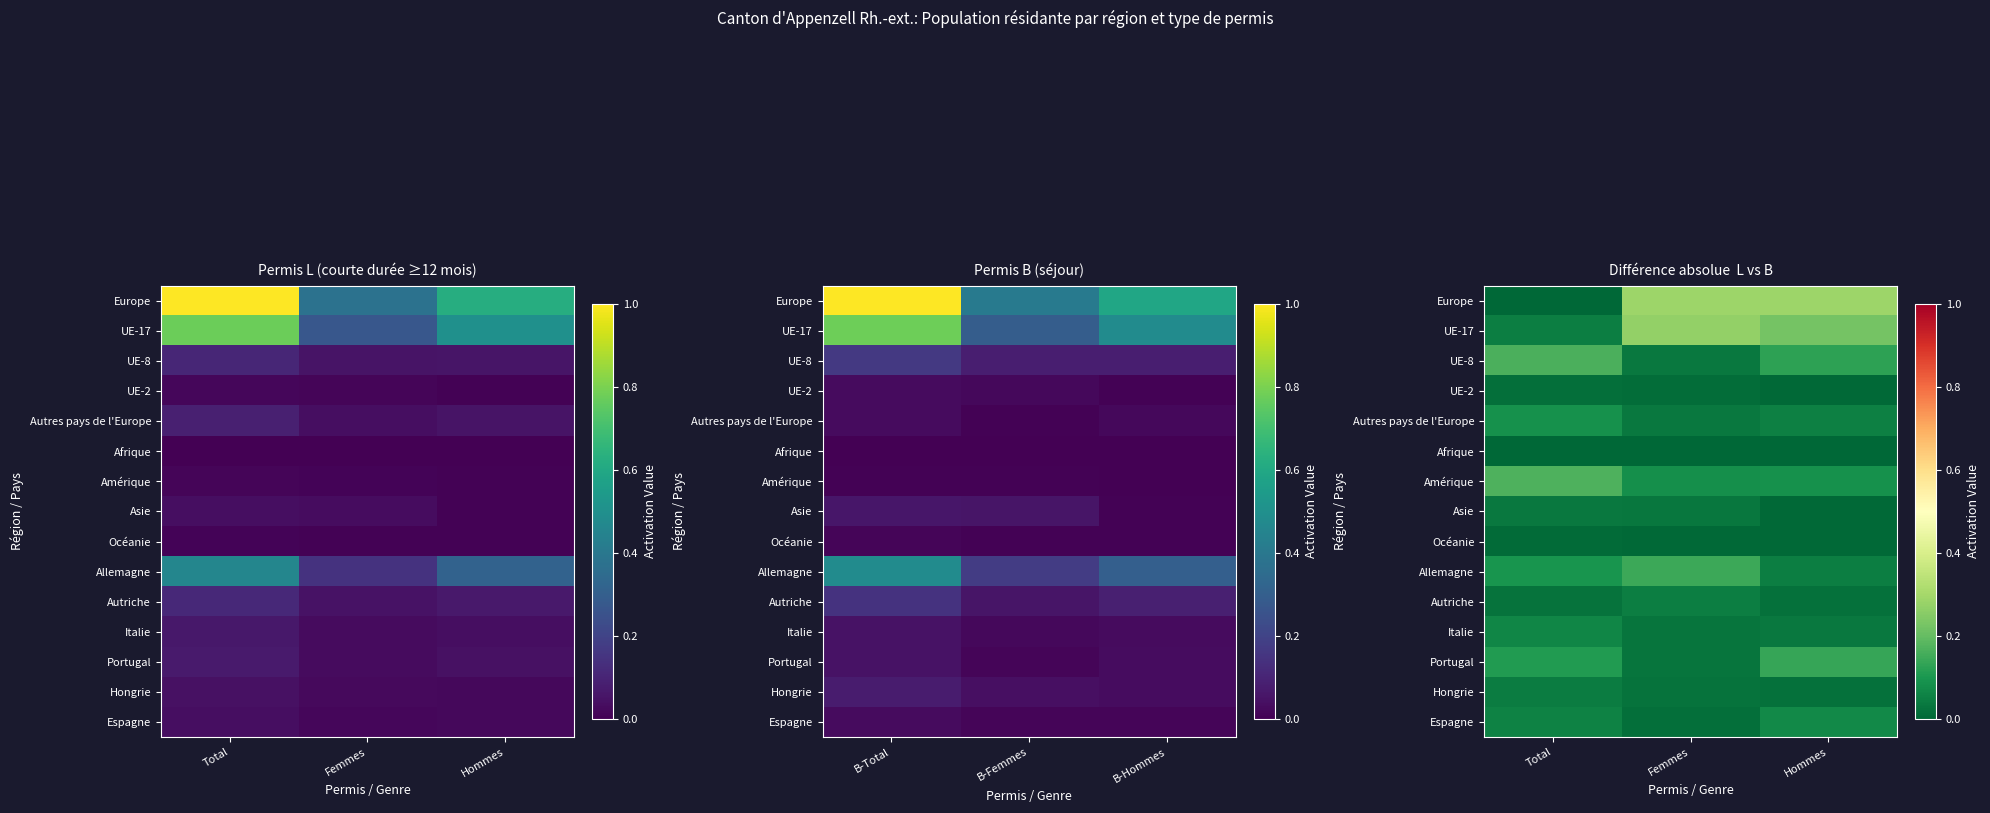

List the labels in order of Afrique value, largest first.

Total, Femmes, Hommes